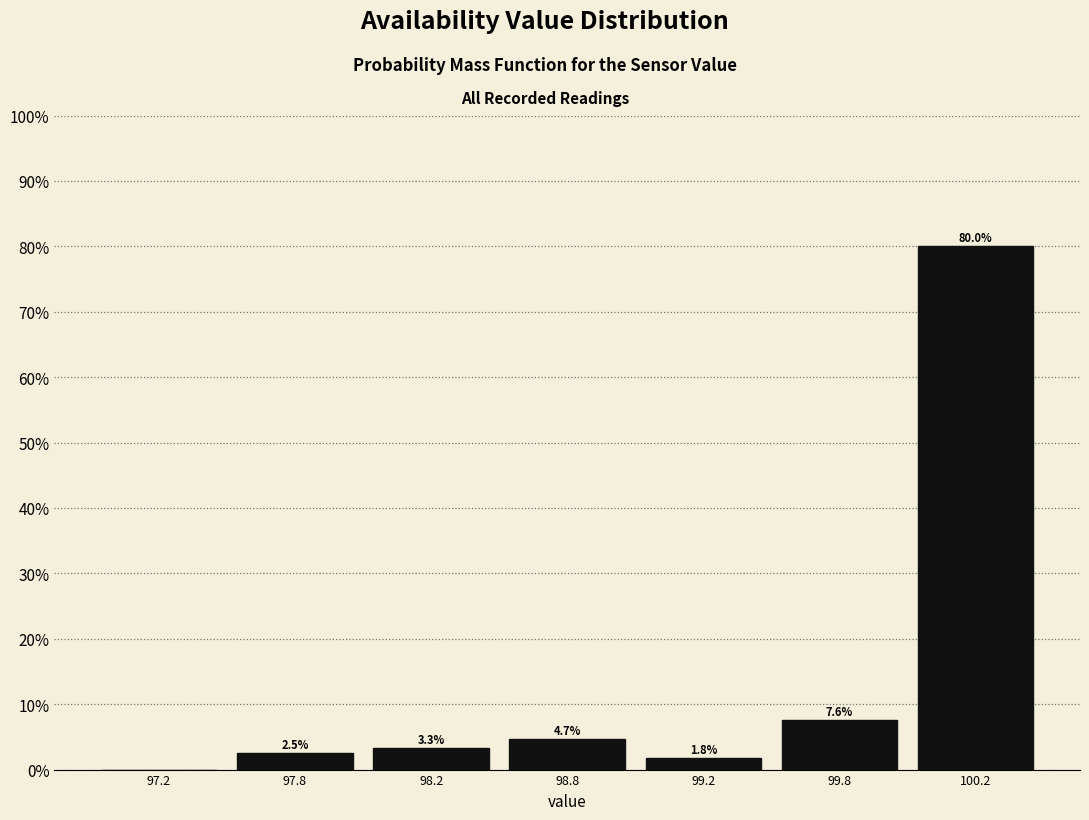

Reading left to right, extract all data points from this chart.

97.2=0.0	97.8=2.5	98.2=3.3	98.8=4.7	99.2=1.8	99.8=7.6	100.2=80.0